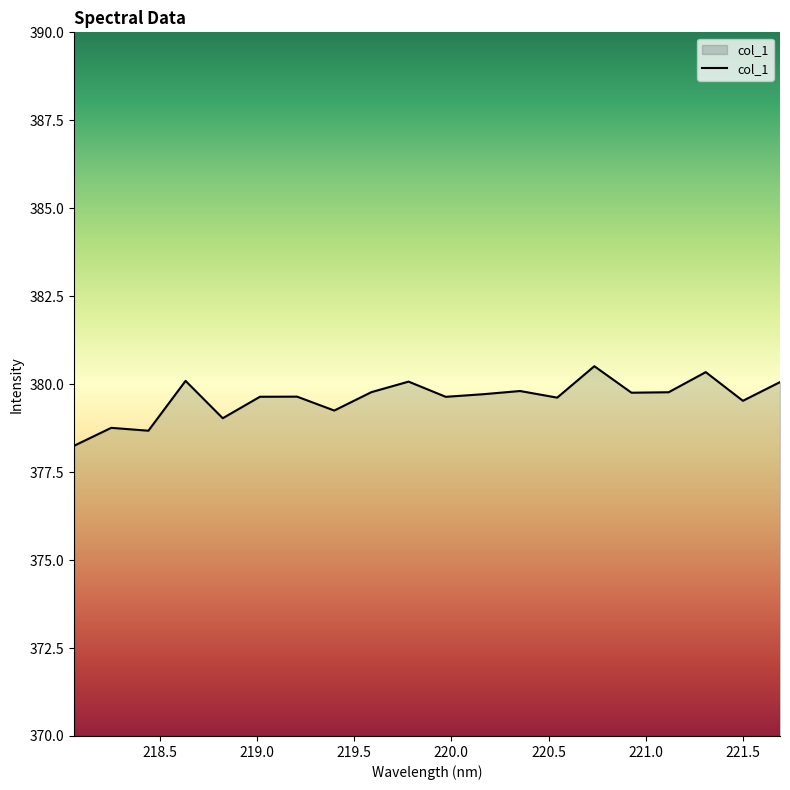

What is the greatest value displayed?

380.5